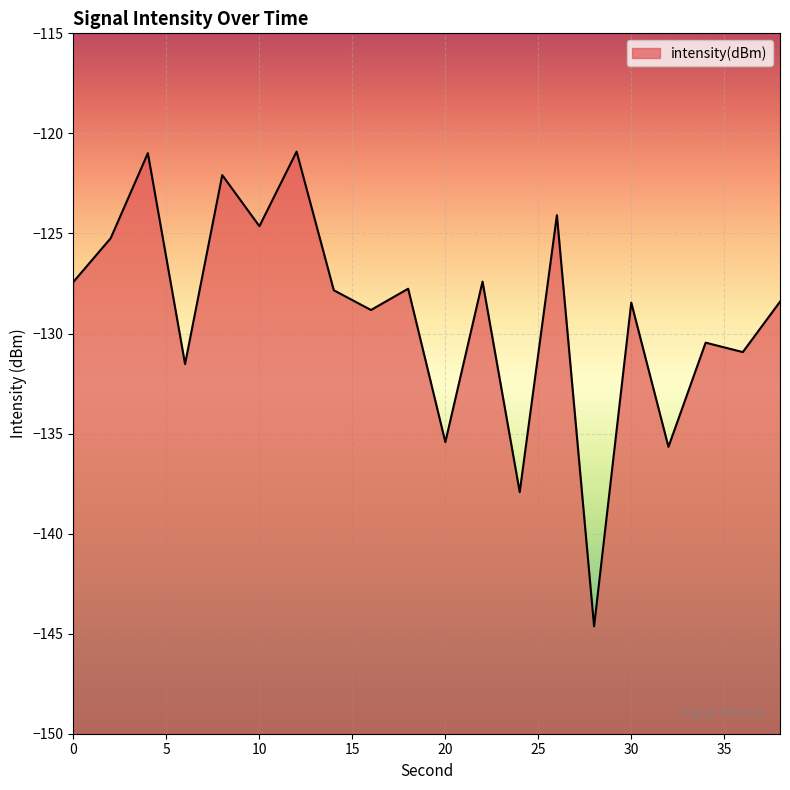

Rank the categories by value from highest to lowest.

12, 4, 8, 26, 10, 2, 22, 0, 18, 14, 38, 30, 16, 34, 36, 6, 20, 32, 24, 28